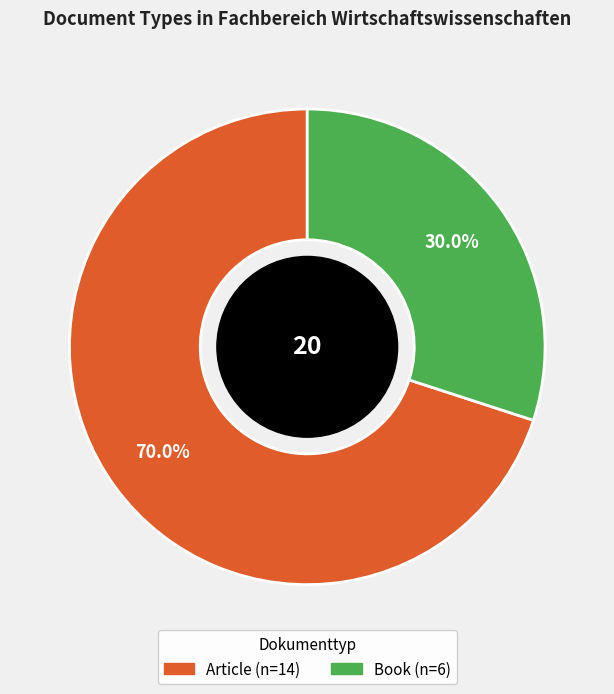

To the nearest percent, what percentage of the pie is Article?

70%